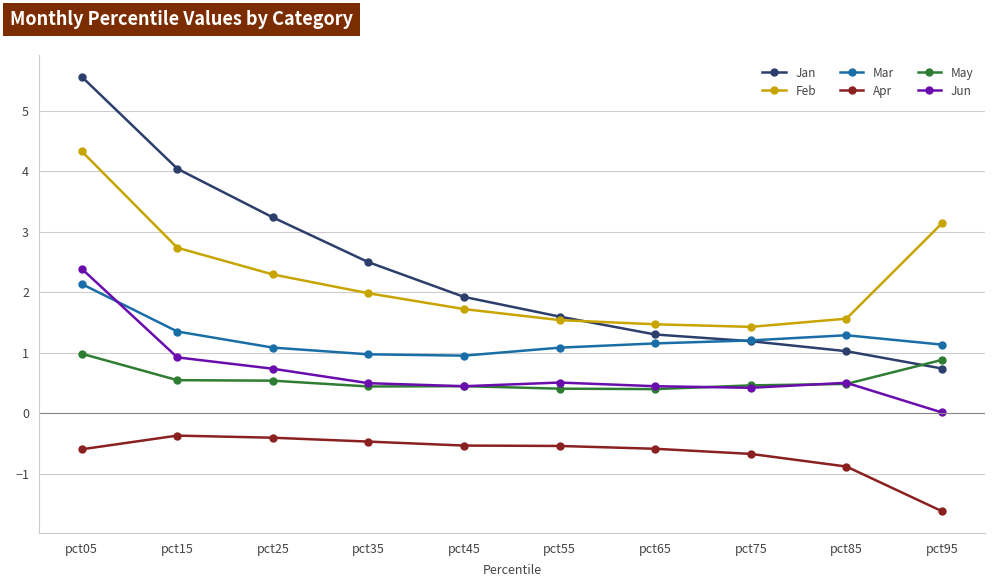

True or false: Mar has a value of 1.1 at pct25.

True